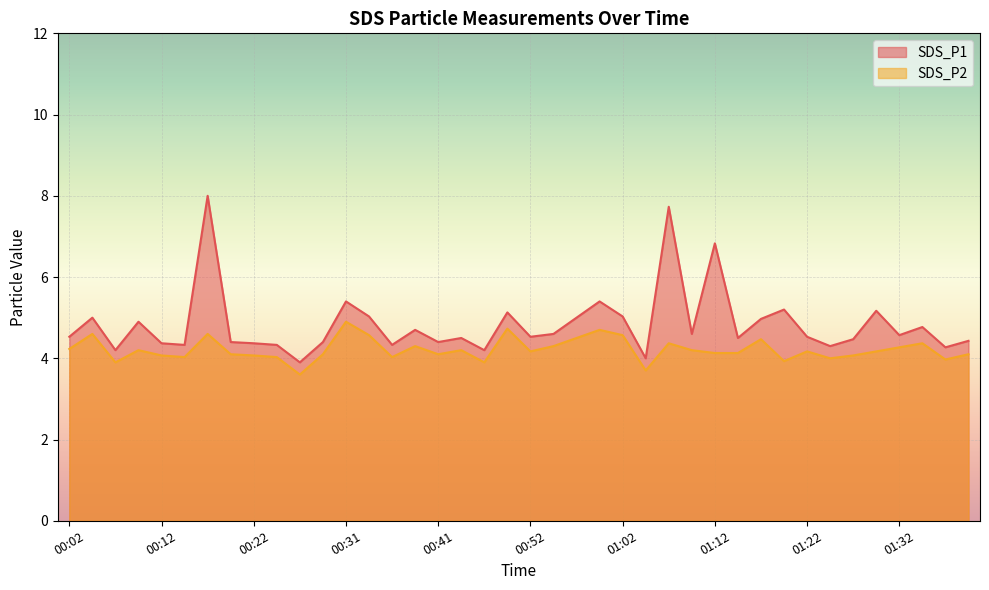

At which label does SDS_P2 reach its minimum?

00:26